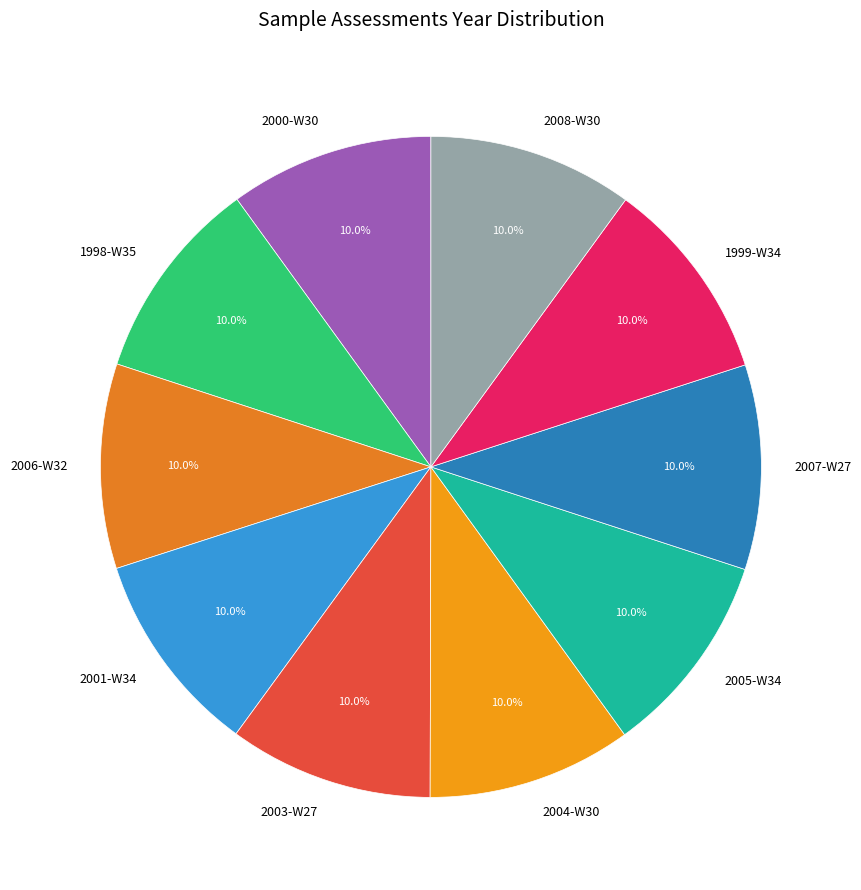

What percentage is the 1998-W35 slice, to the nearest percent?

10%